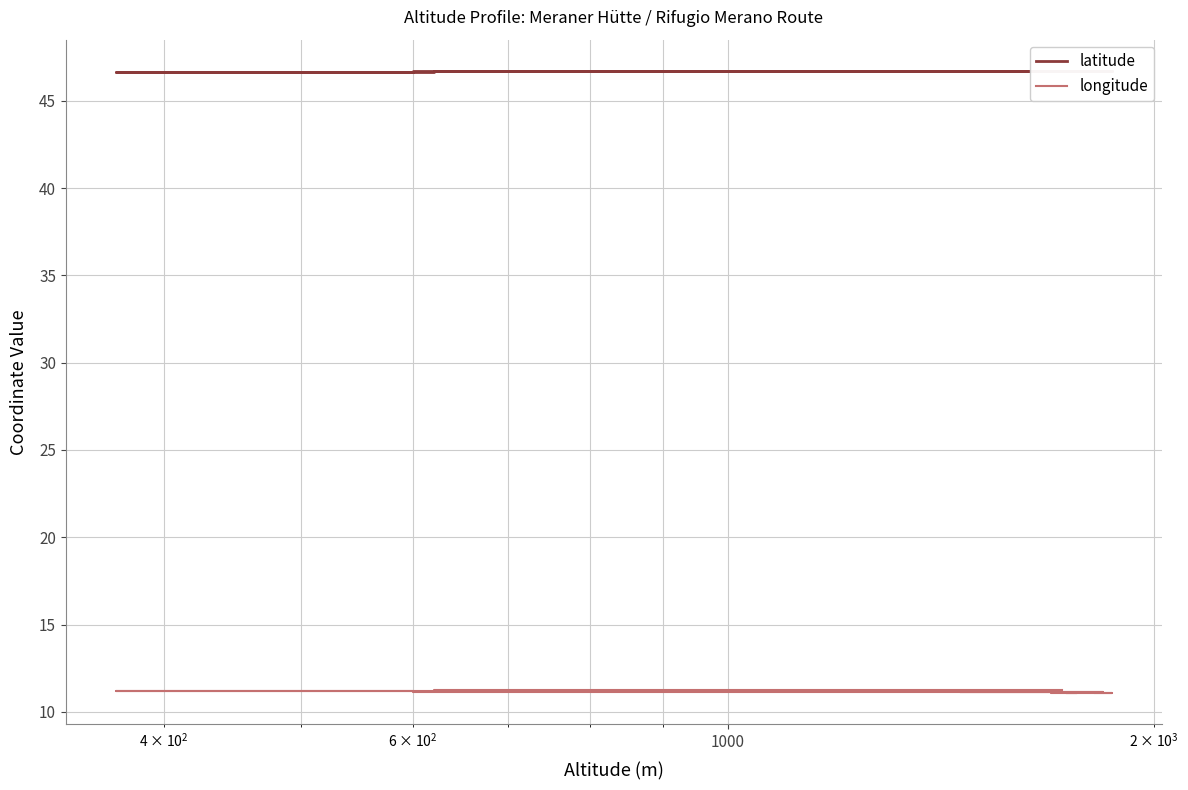

What is the value of the latitude point at the 20th from the left?

46.7